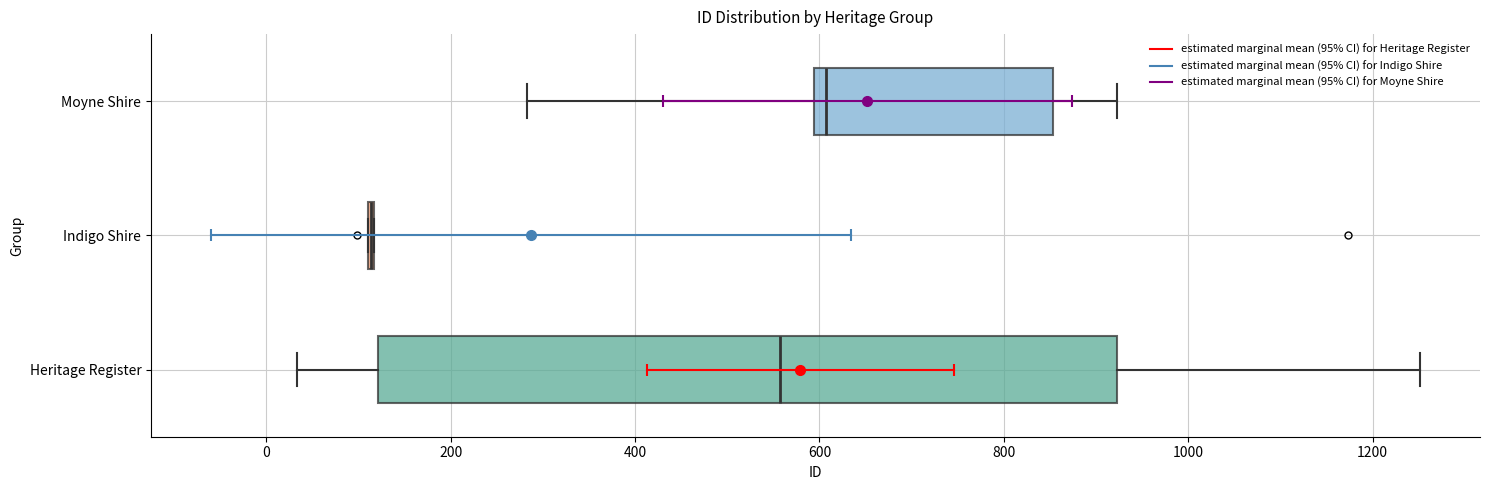

Where is the left edge of the box for Heritage Register on the x-axis? The values are not printed on the chart, so give them approximately, as read against the axis.

120